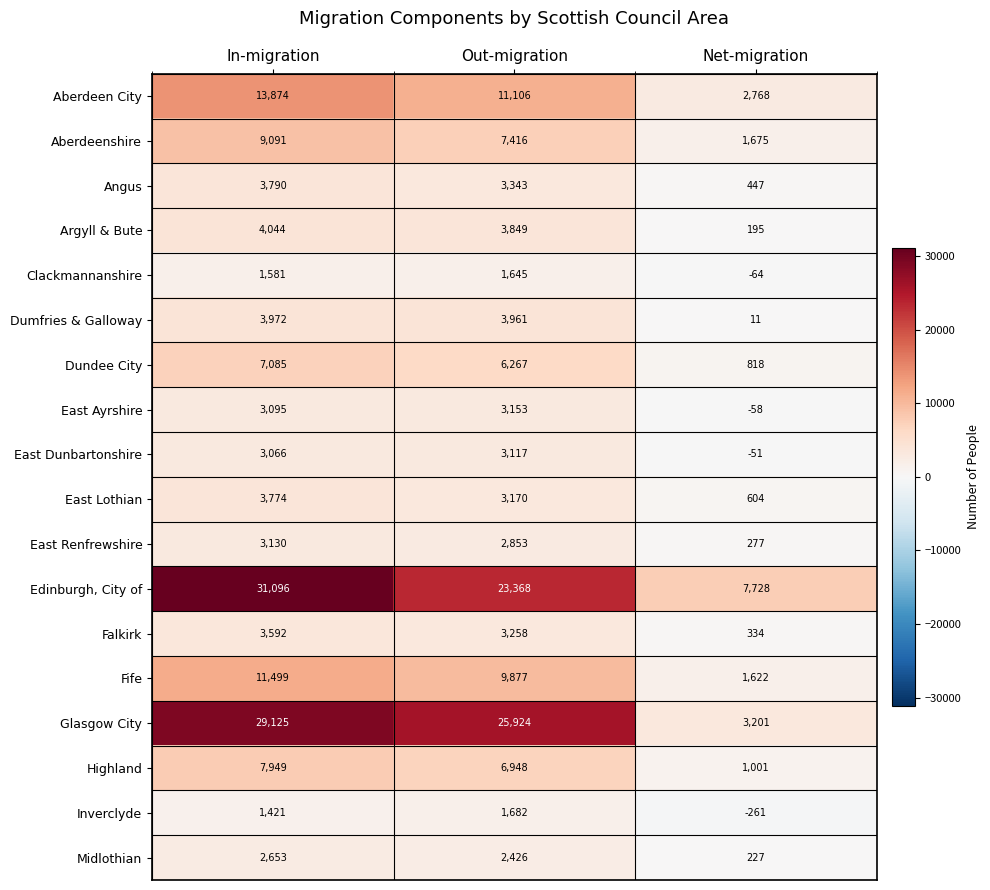

True or false: East Ayrshire has a value of 4844 at Out-migration.

False